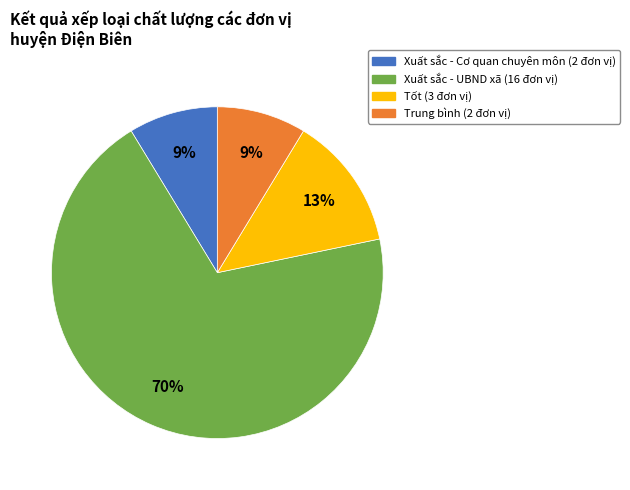

Is it true that Xuất sắc - Cơ quan chuyên môn (2 đơn vị) is 9% of the pie?

True